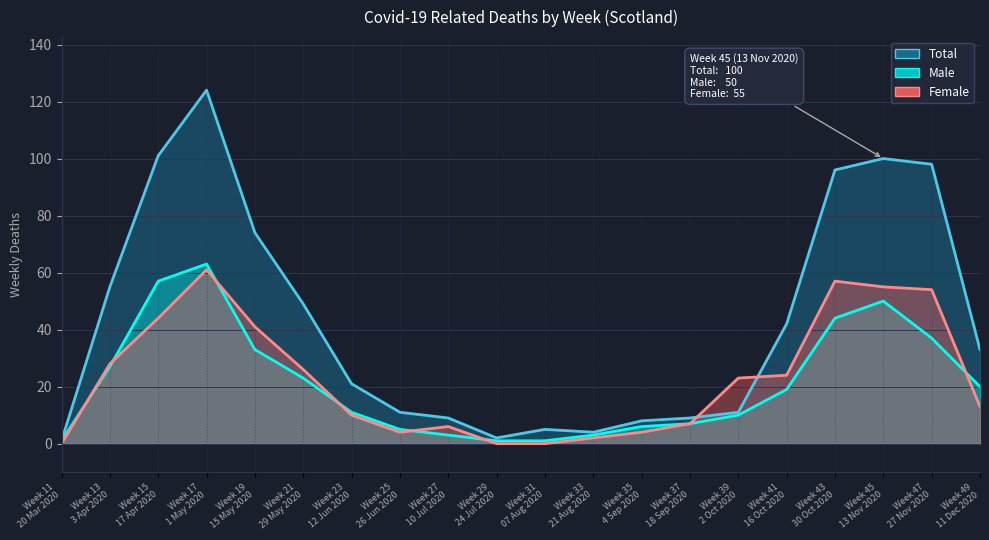

What is the average value of the Total series?

43